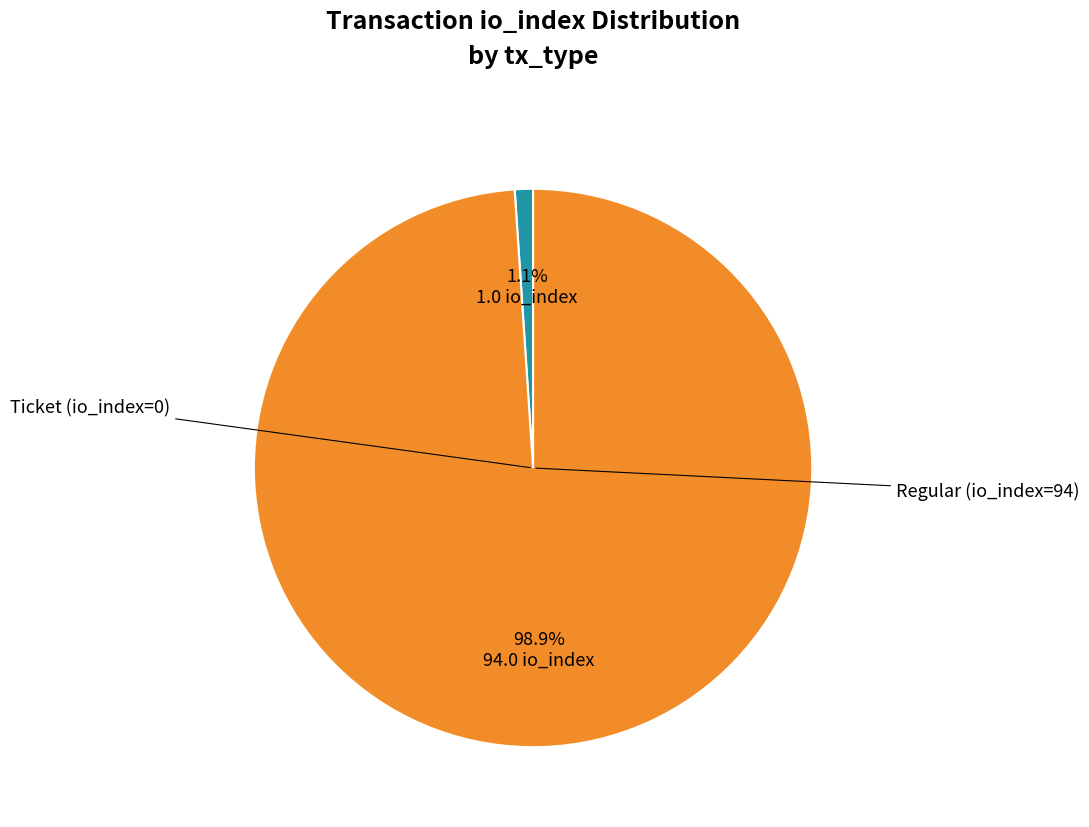

Is there a majority slice in this chart?

Yes